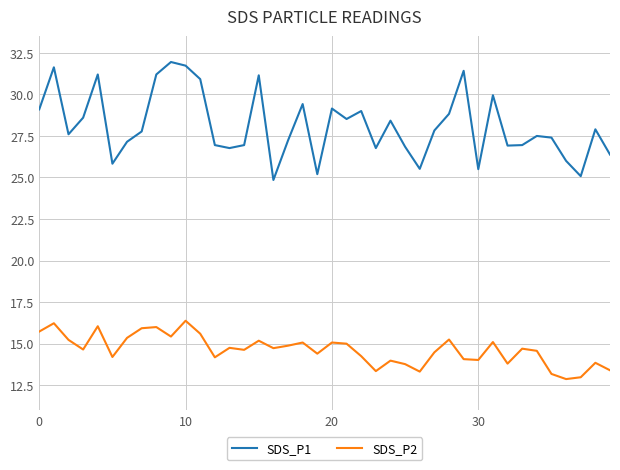

Which series has the largest total across all categories?

SDS_P1